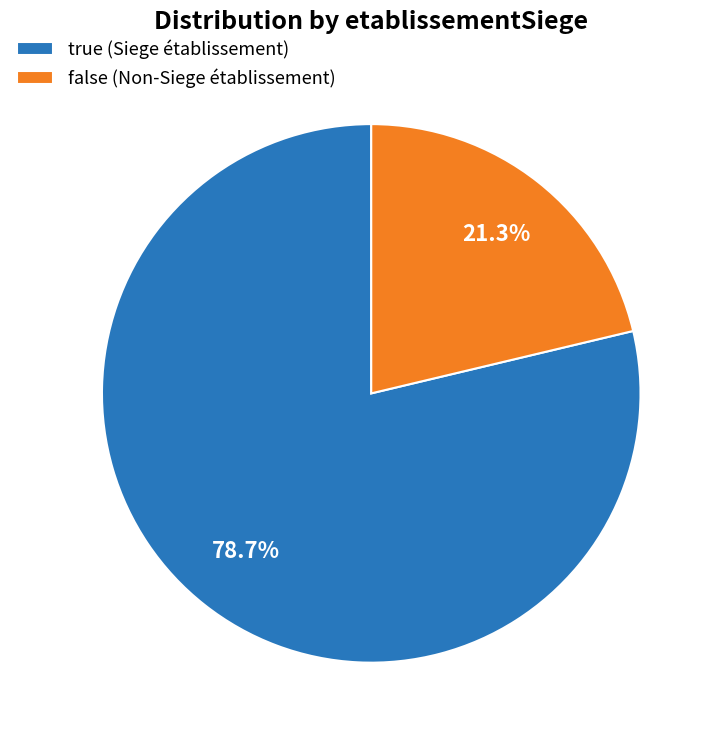

How much of the chart is everything except true?

21.3%